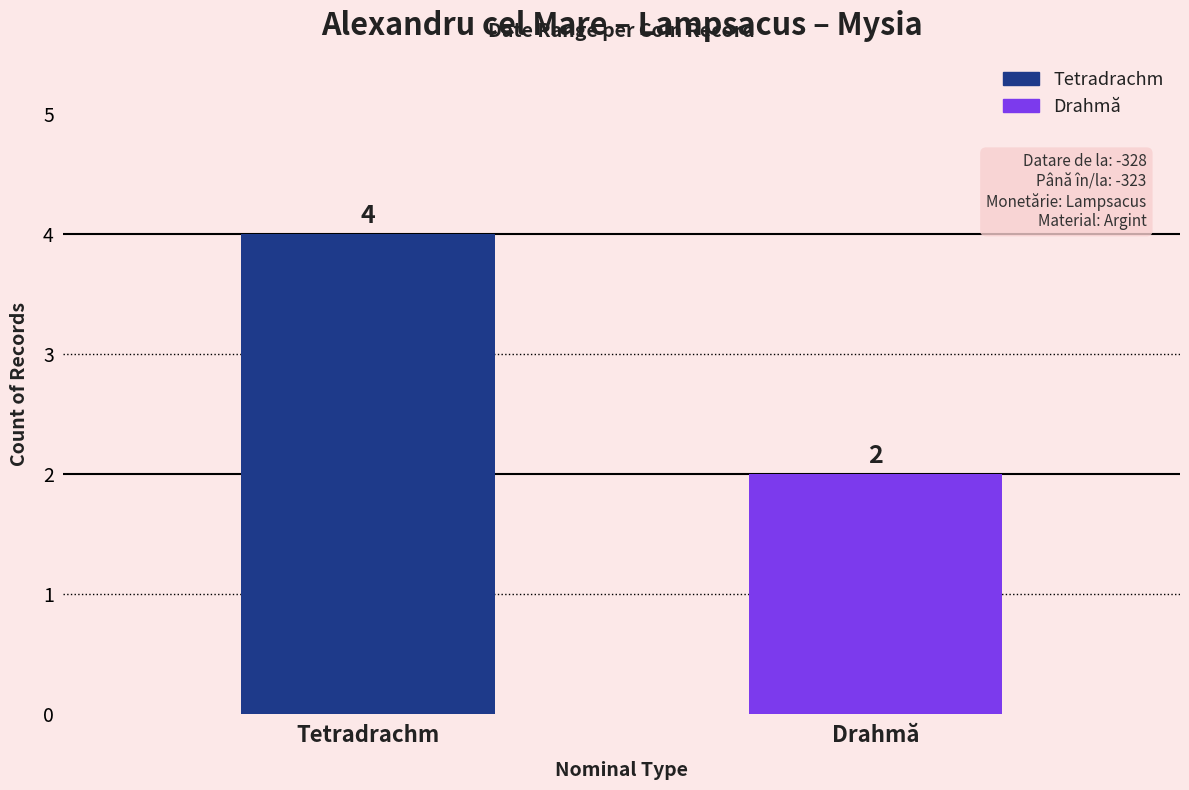

Count the values in the range 2 to 4.

2